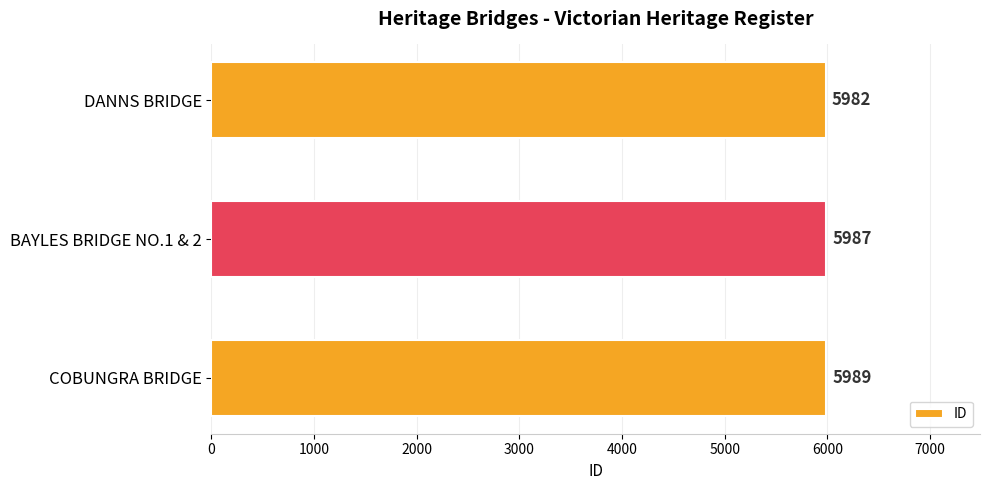

Does the chart contain any negative values?

No